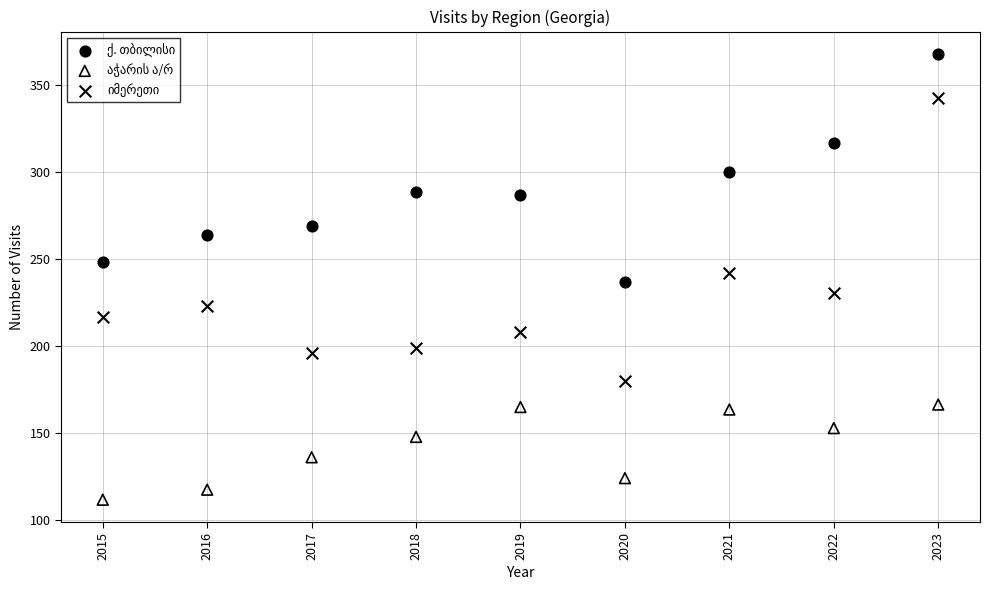

Across all data points, what is the range of Y values (max minus min)?

256.4